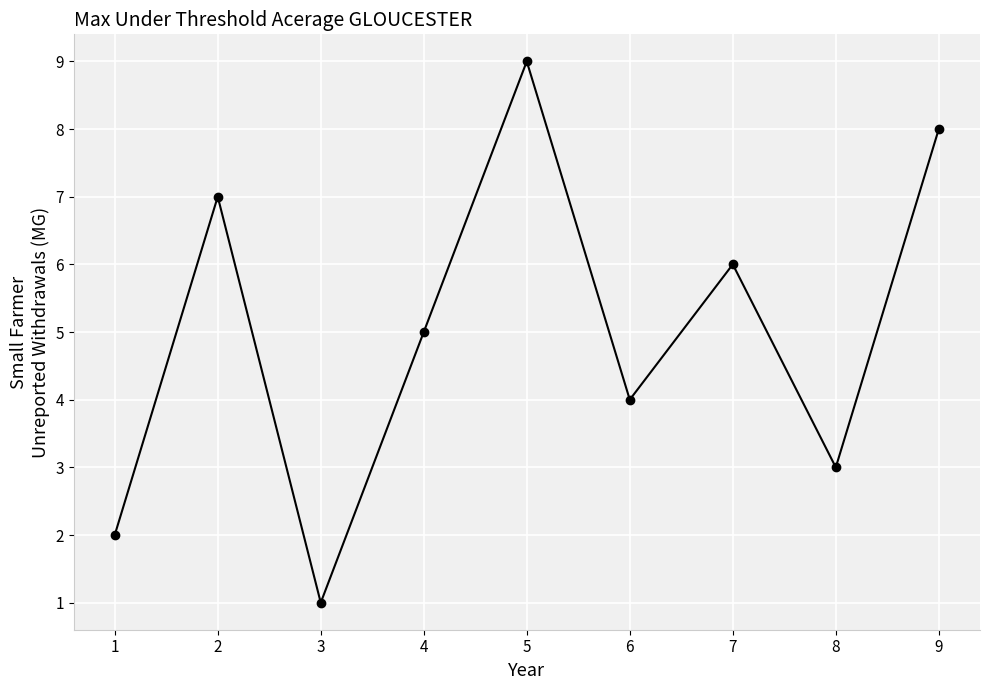

What is the difference between the values at 8 and 3?

2